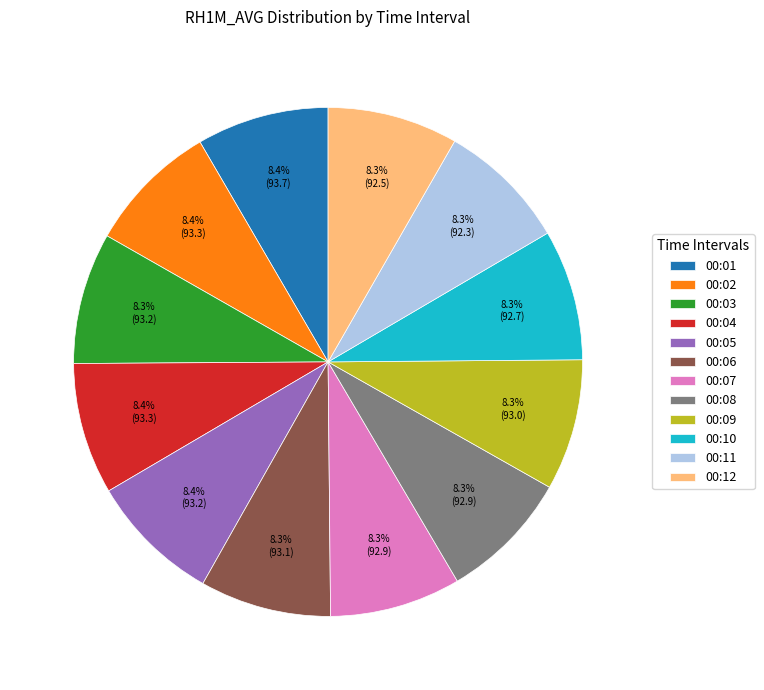

How many slices are in this pie chart?

12